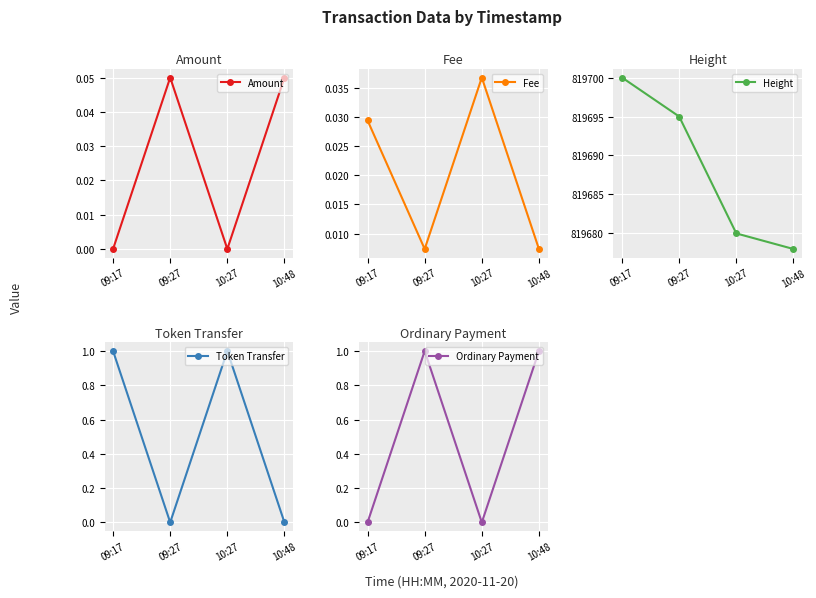

How many categories are shown in the chart?

4